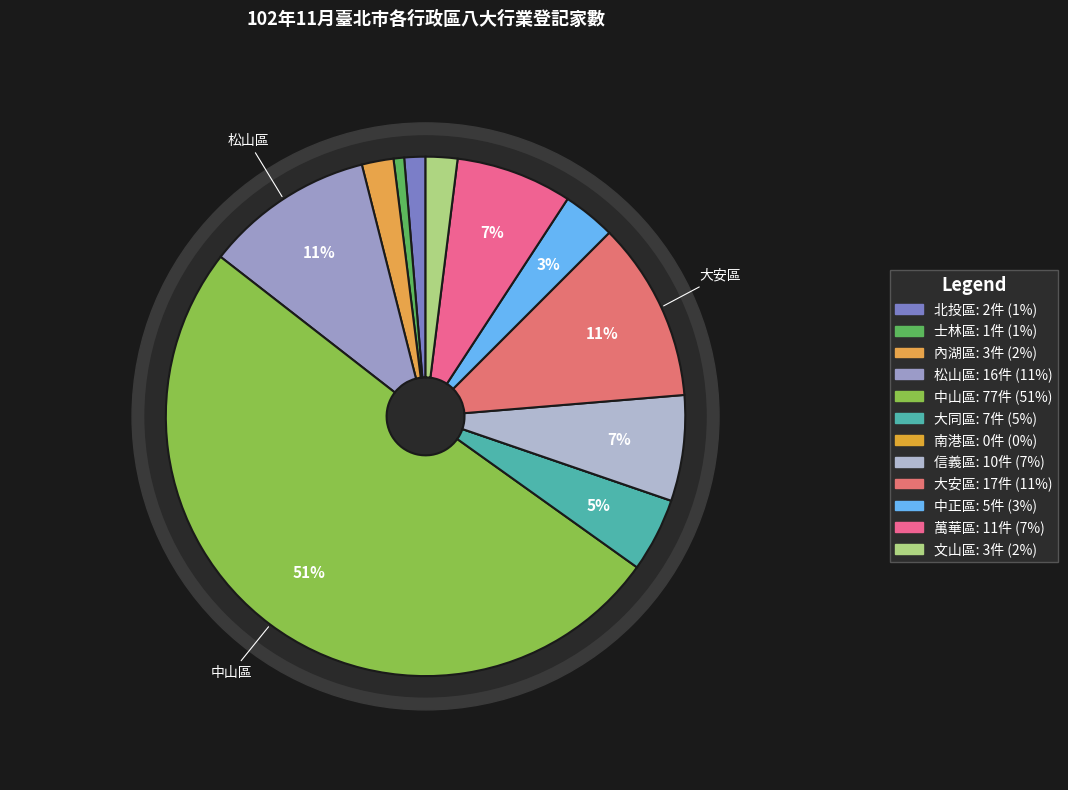

True or false: 北投區 accounts for 1% of the total.

True